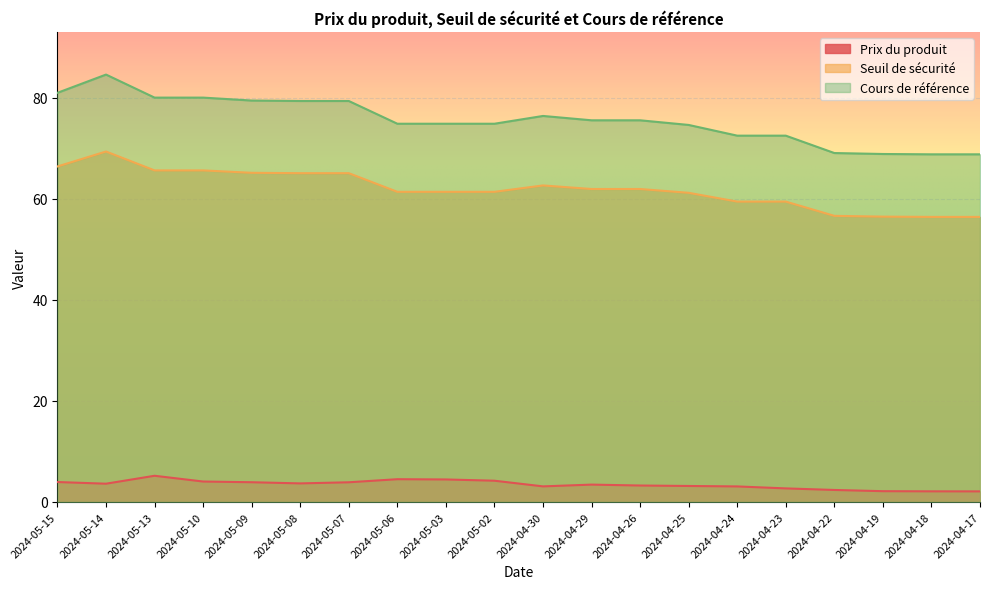

Where is Prix du produit nearest to the value 3?

2024-04-24